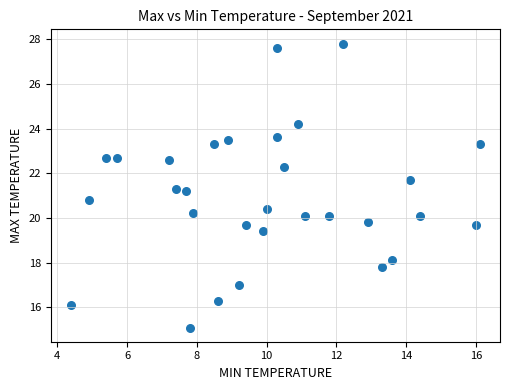

What is the range of X values (max minus min)?

11.7